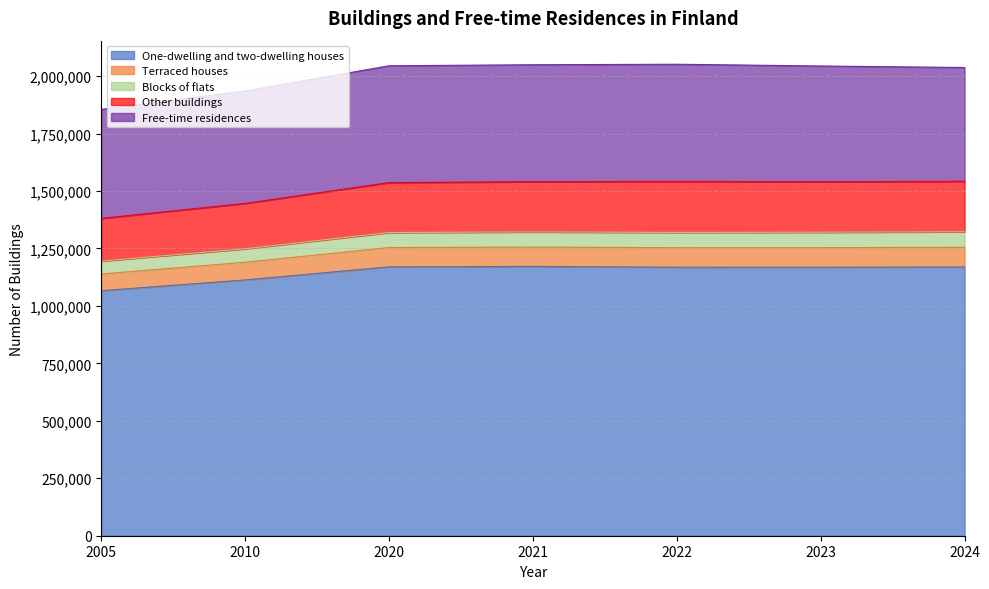

Does the chart have visible grid lines?

Yes